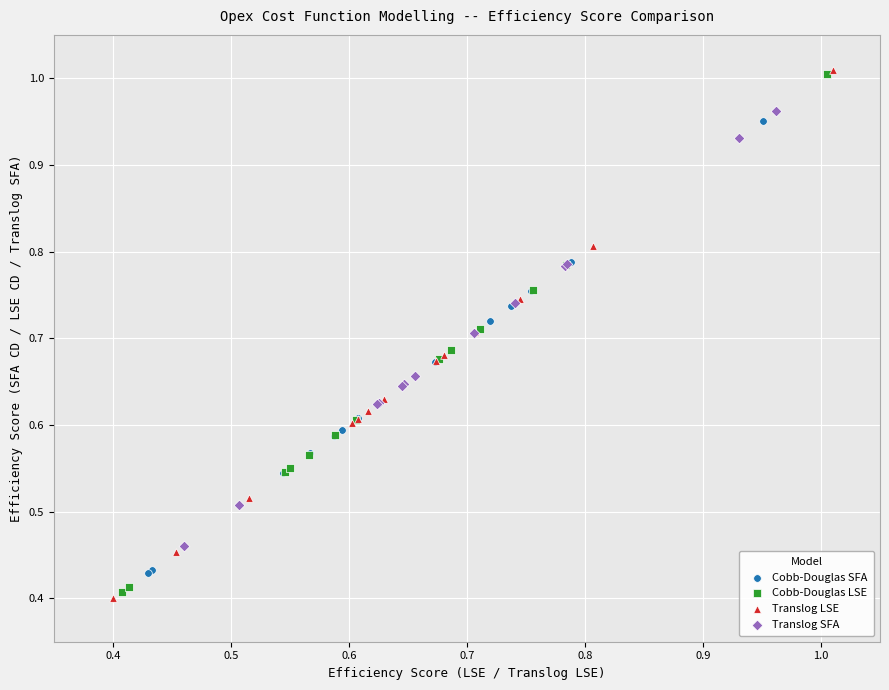

Which series contains the lowest Y value?

Translog LSE